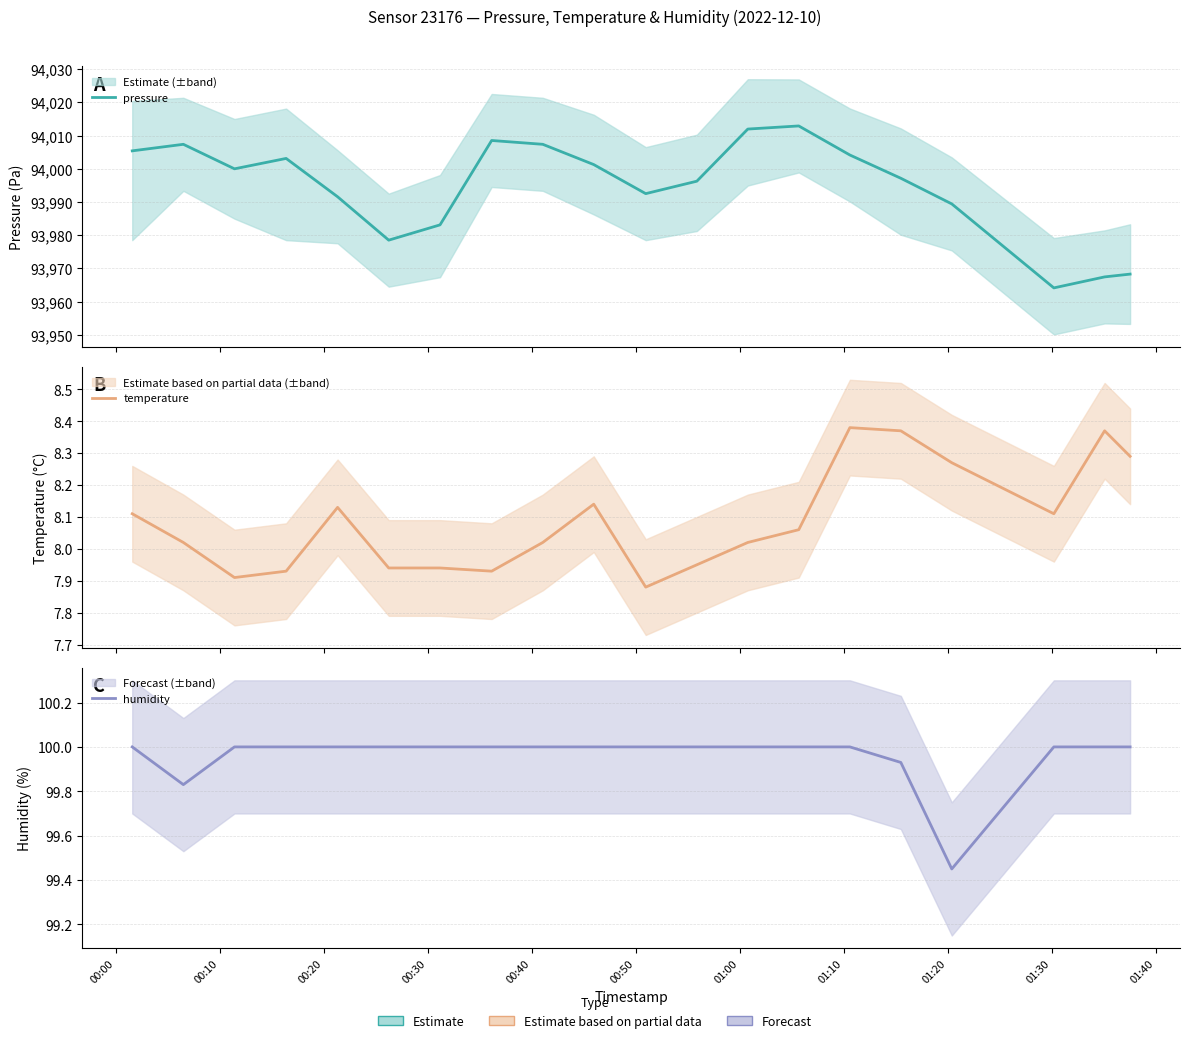

Reading left to right, transcribe all the data shown in this chart.

pressure: 94005.4	94007.4	94000.0	94003.1	93991.6	93978.5	93983.1	94008.5	94007.4	94001.3	93992.5	93996.3	94012.0	94012.9	94004.2	93997.2	93989.4	93964.2	93967.5	93968.3
temperature: 8.1	8.0	7.9	7.9	8.1	7.9	7.9	7.9	8.0	8.1	7.9	8.0	8.0	8.1	8.4	8.4	8.3	8.1	8.4	8.3
humidity: 100.0	99.8	100.0	100.0	100.0	100.0	100.0	100.0	100.0	100.0	100.0	100.0	100.0	100.0	100.0	99.9	99.5	100.0	100.0	100.0